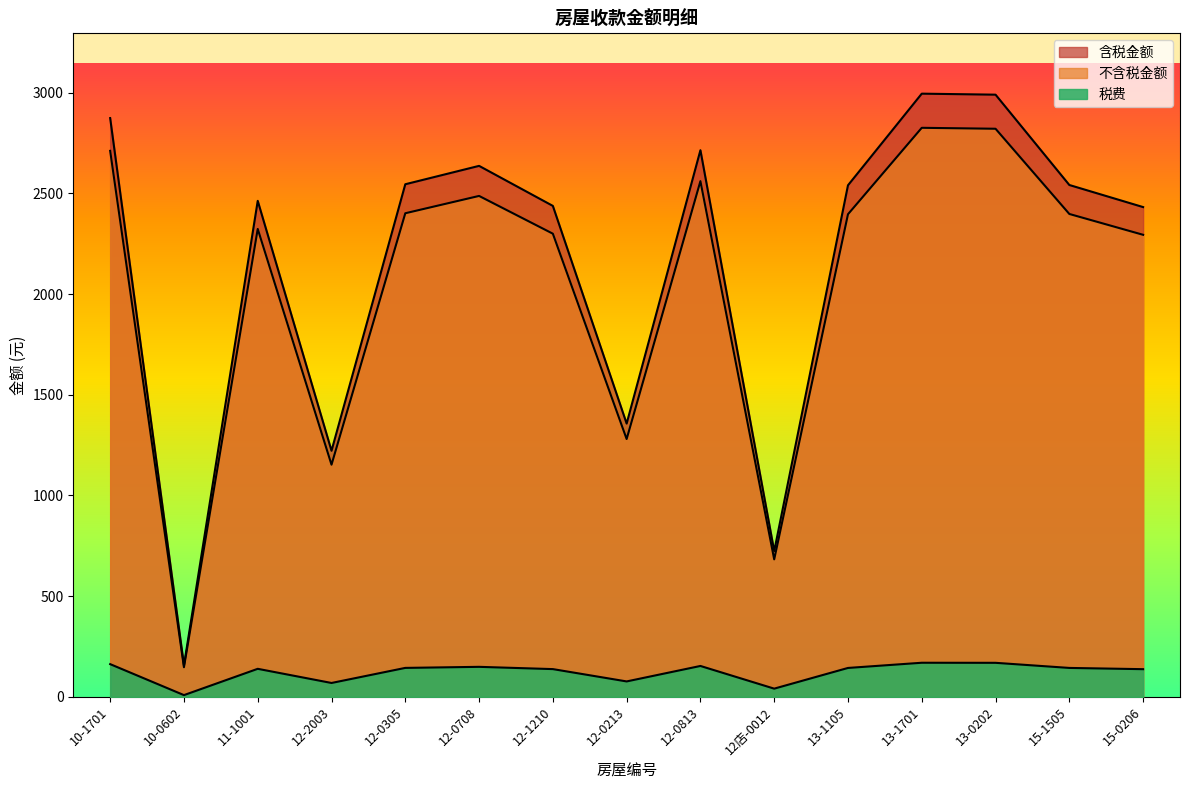

What position from the right is 13-1105?

5